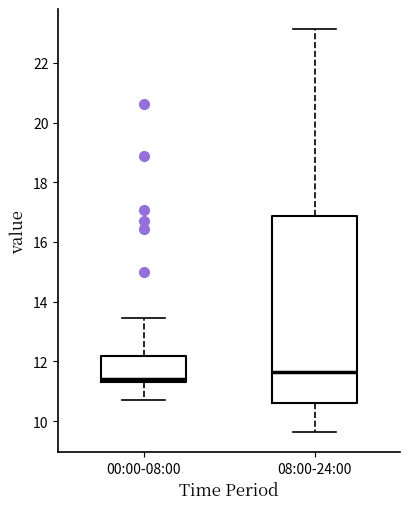

Comparing the boxes themselves (not the whiskers), which one is the tallest?

08:00-24:00